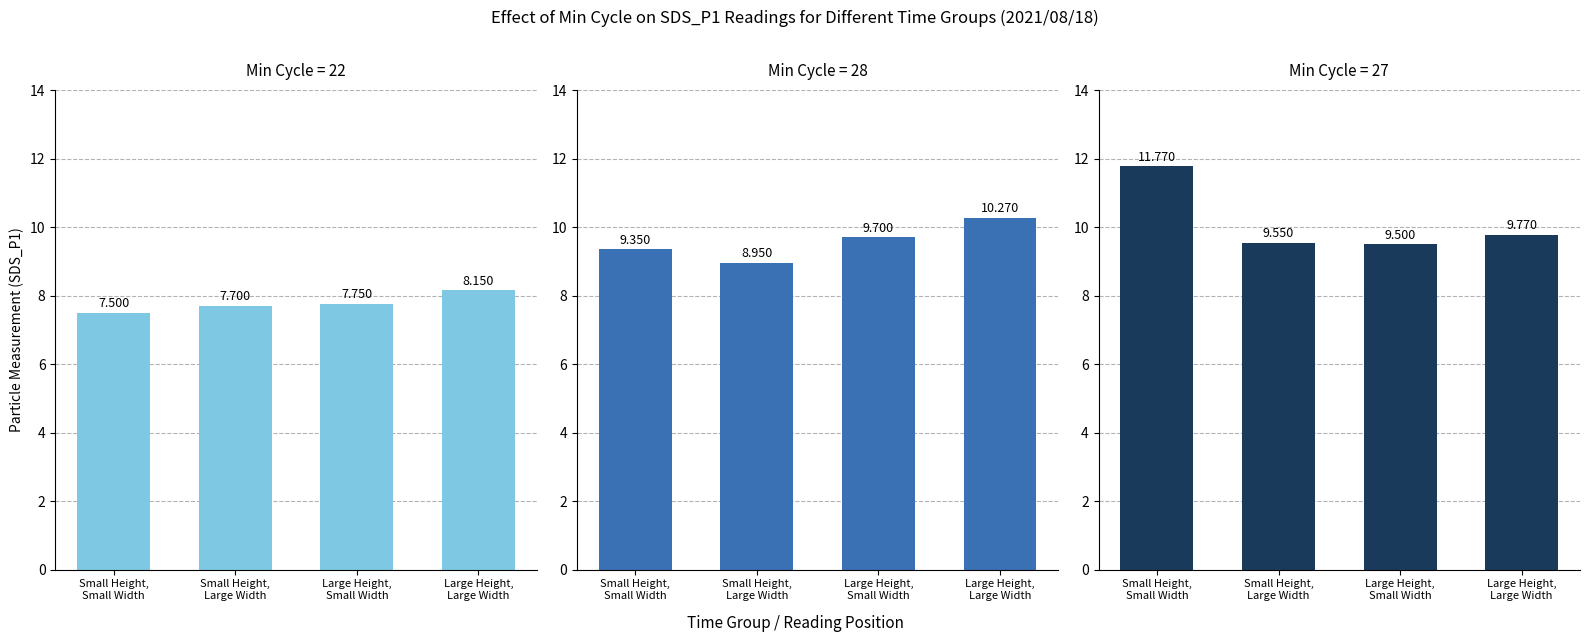

What is the greatest value displayed?

11.8